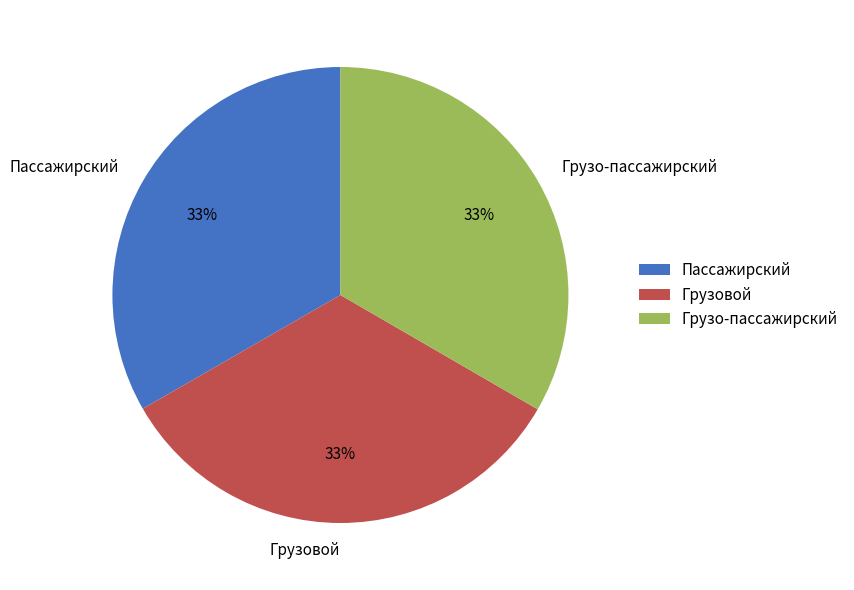

To the nearest percent, what portion does Грузовой represent?

33%